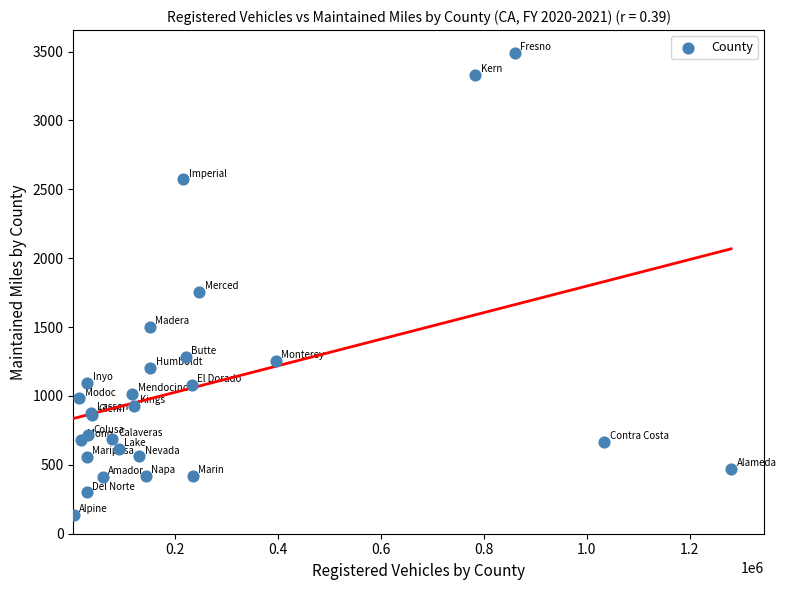

What Y value in the scatter plot is closest to 1811?

1756.1